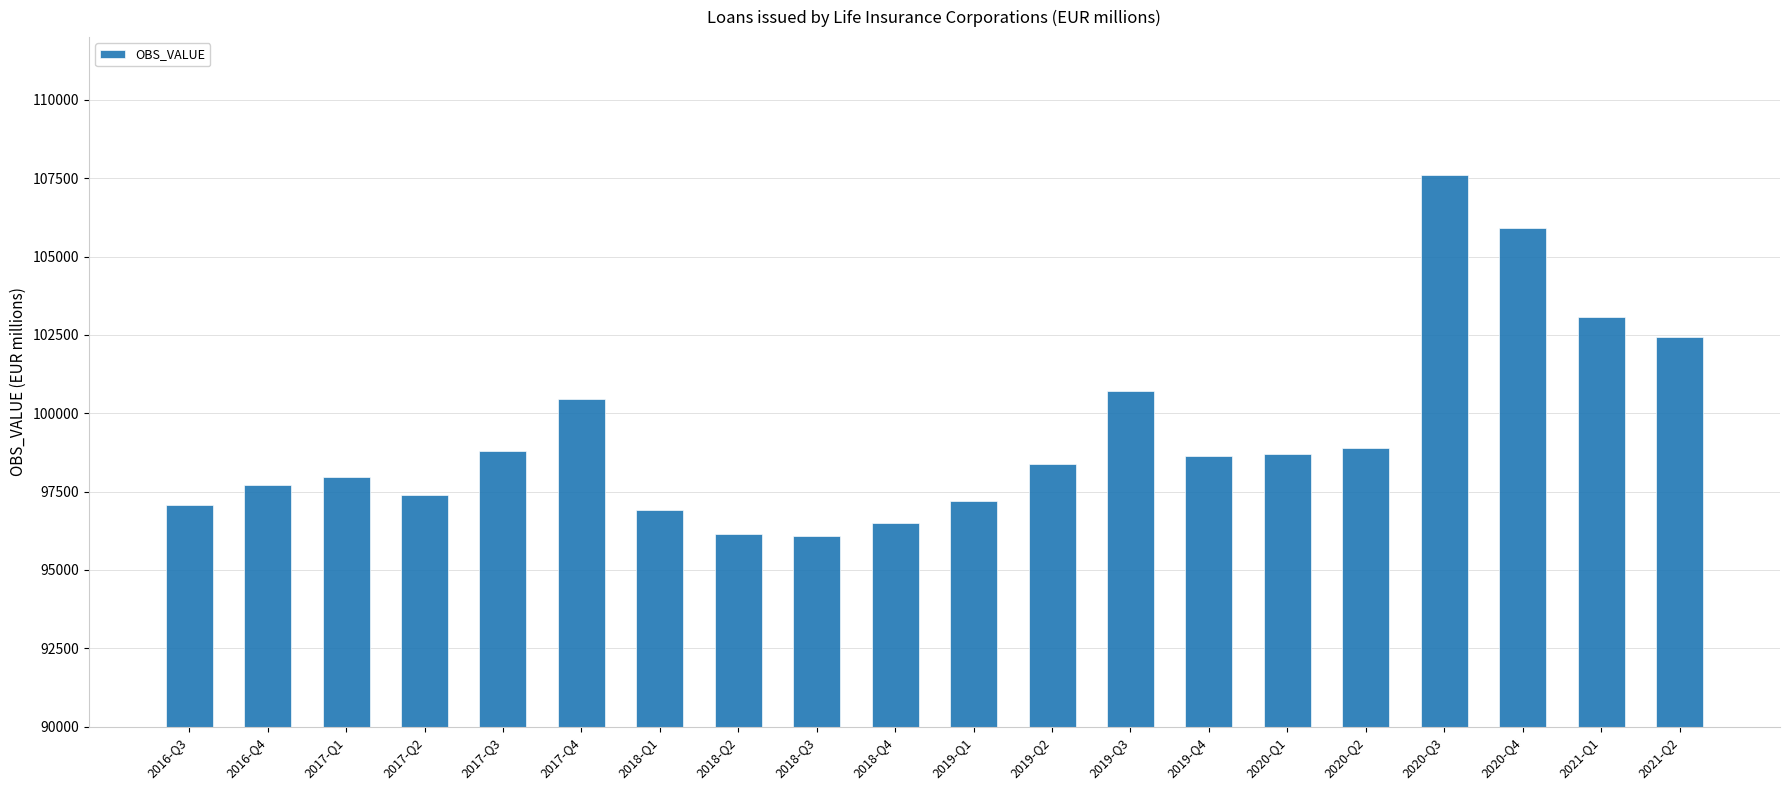

What is the label of the 13th bar from the right?

2018-Q2